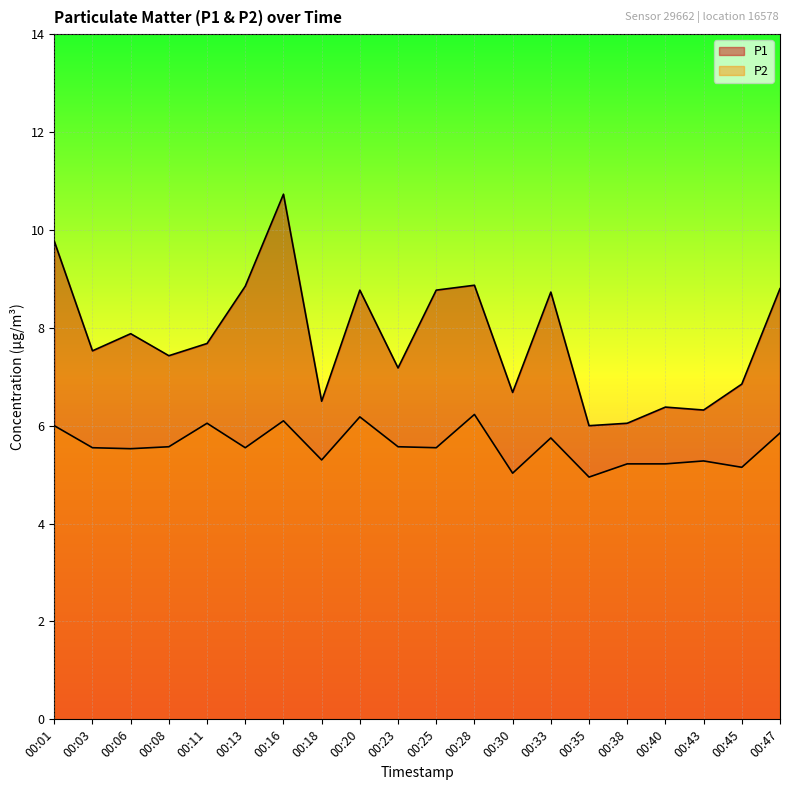

In P2, how many points are higher than both neighbors (excluding endpoints)?

6